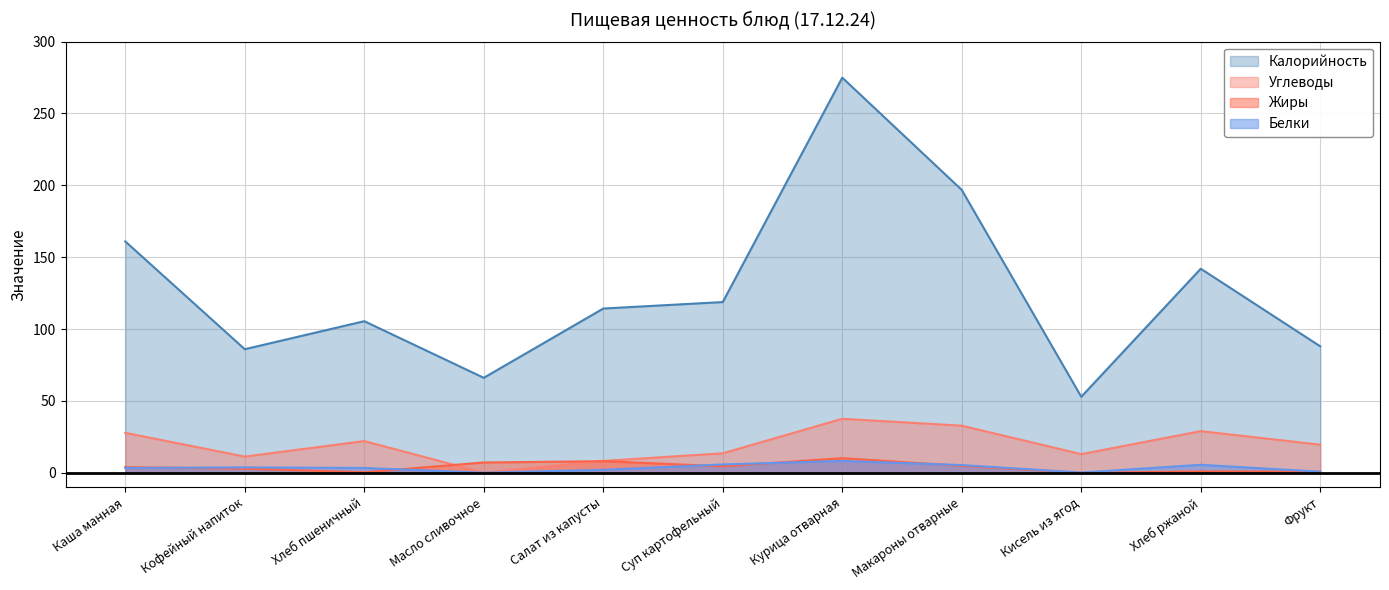

Which series has the widest spread of values?

Калорийность